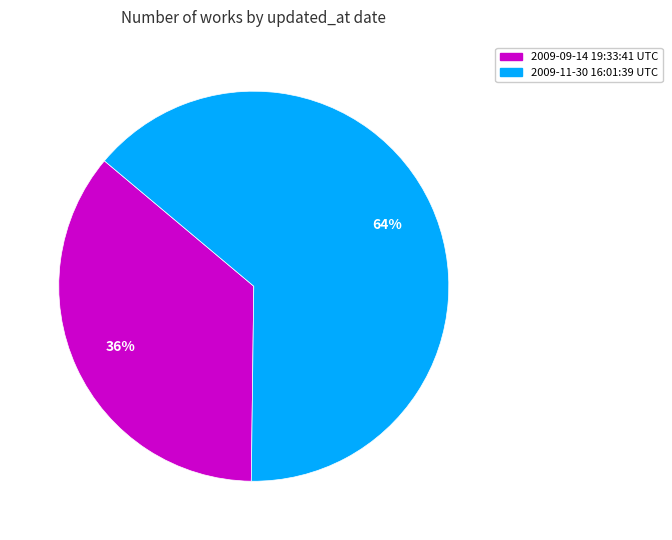

Which has a higher value, 2009-11-30 16:01:39 UTC or 2009-09-14 19:33:41 UTC?

2009-11-30 16:01:39 UTC